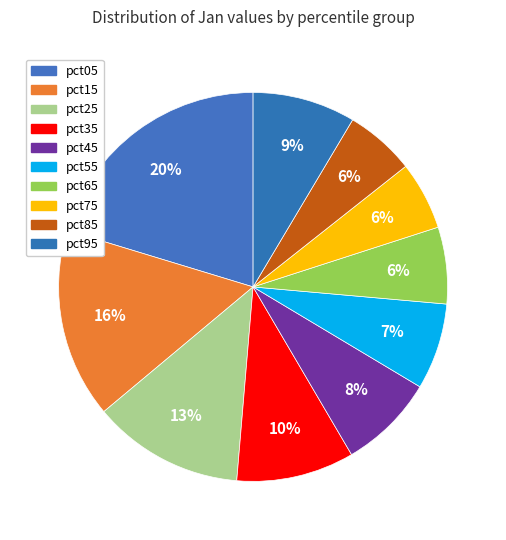

How many slices are in this pie chart?

10